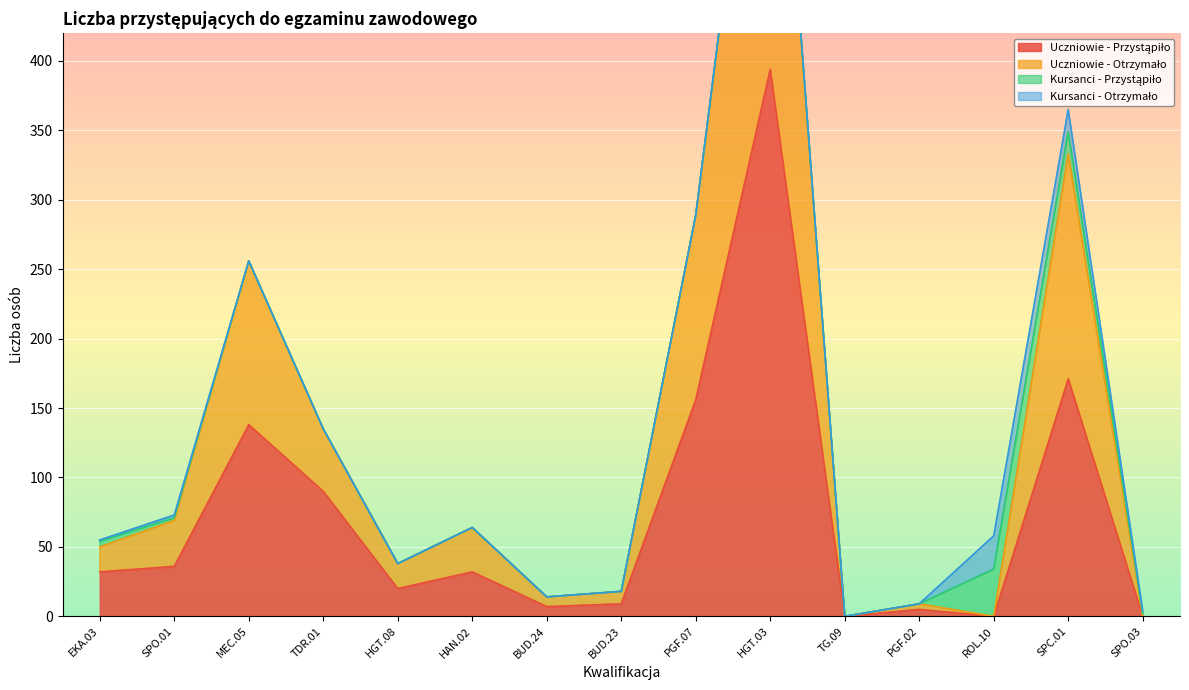

Between EKA.03 and SPO.01, which series saw the biggest shift?

Uczniowie - Otrzymało